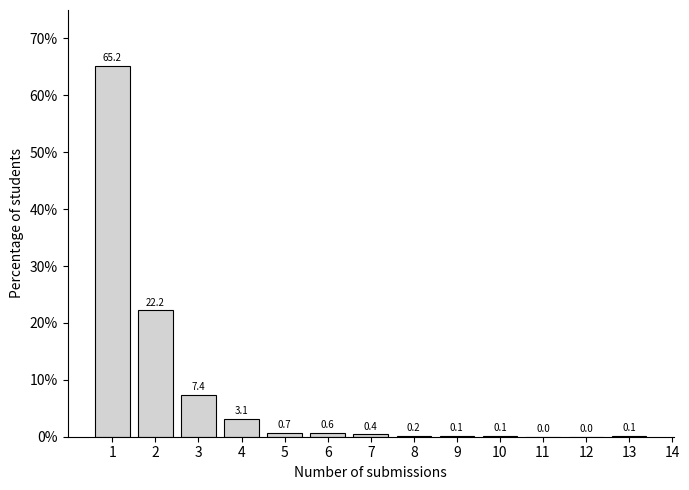

Reading left to right, list all the values displayed in this chart.

1=65.2	2=22.2	3=7.4	4=3.1	5=0.7	6=0.6	7=0.4	8=0.2	9=0.1	10=0.1	11=0.0	12=0.0	13=0.1